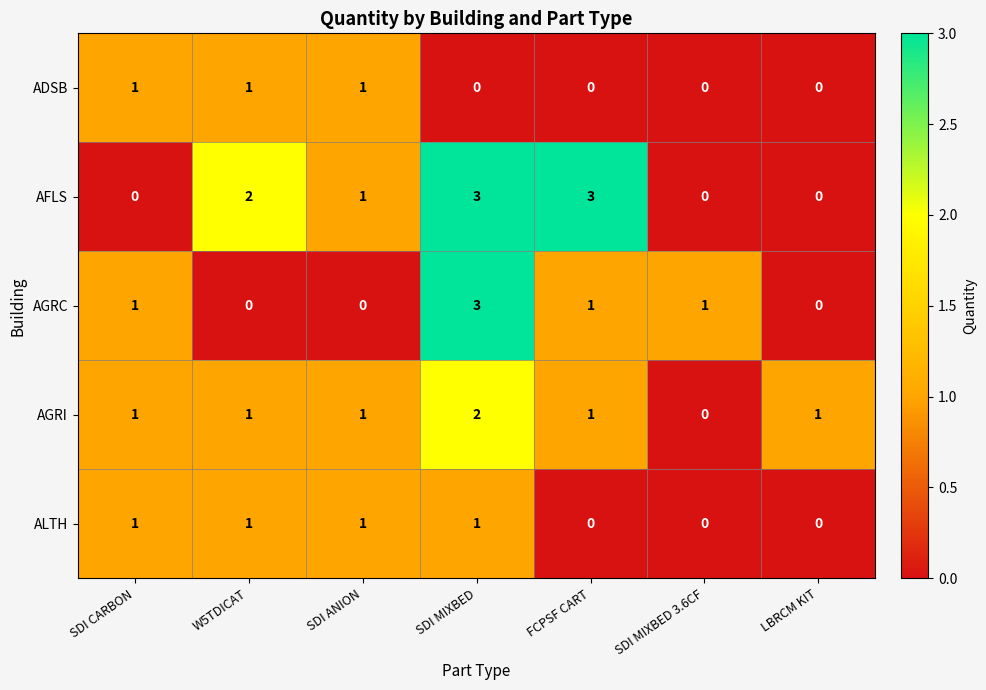

True or false: ALTH has a value of 1 at W5TDICAT.

True